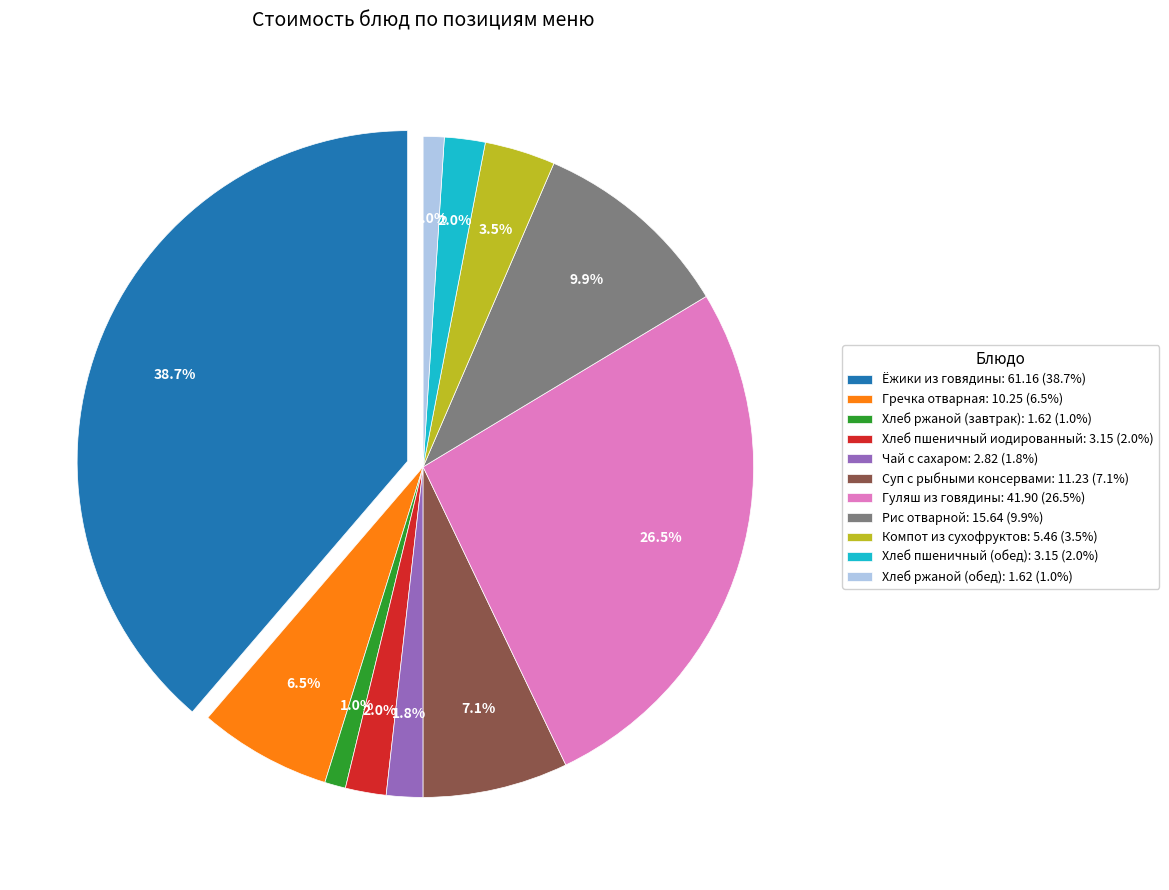

Combined, what portion of the pie is Гречка отварная and Ёжики из говядины?

45.2%